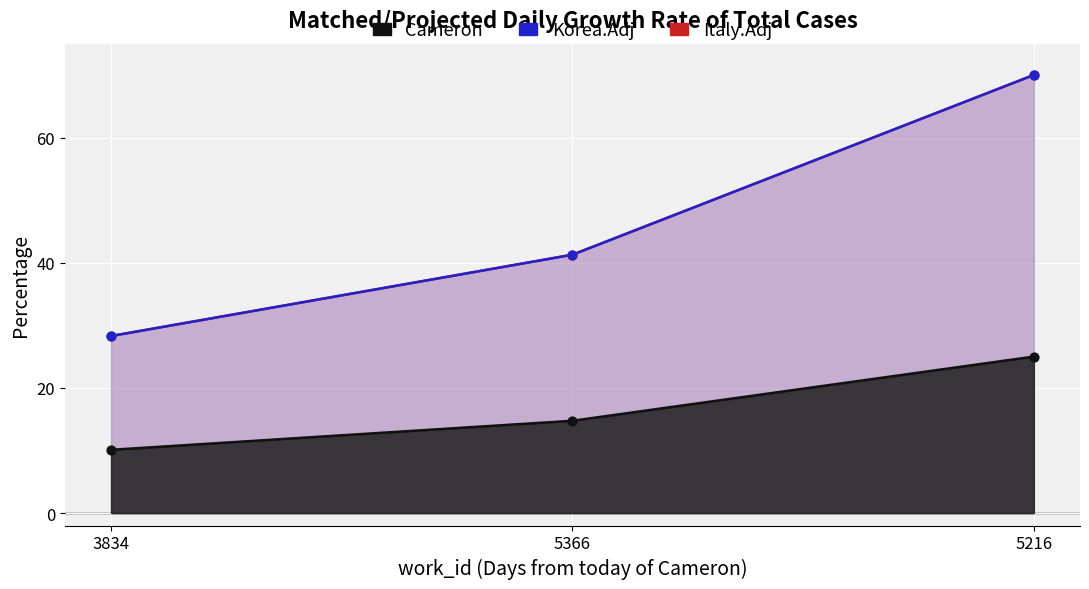

What is the total value across all series at 3834?

66.7